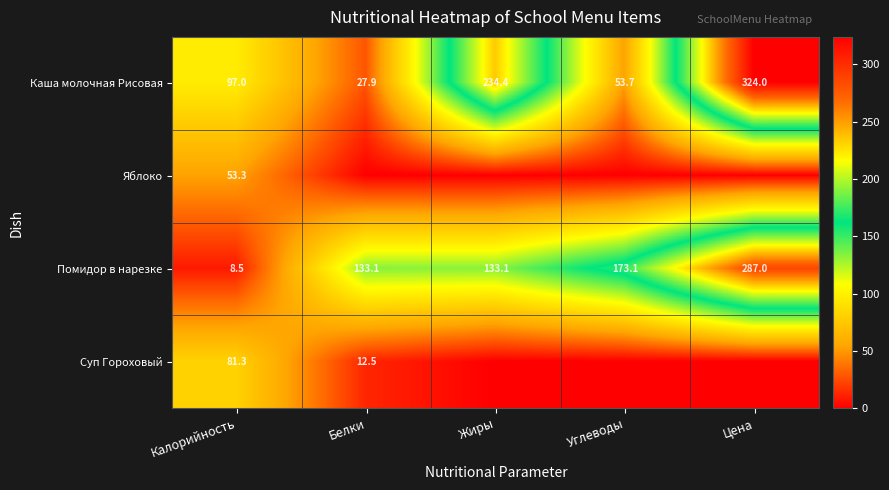

The value of Каша молочная Рисовая at Углеводы is 53.7. True or false?

True